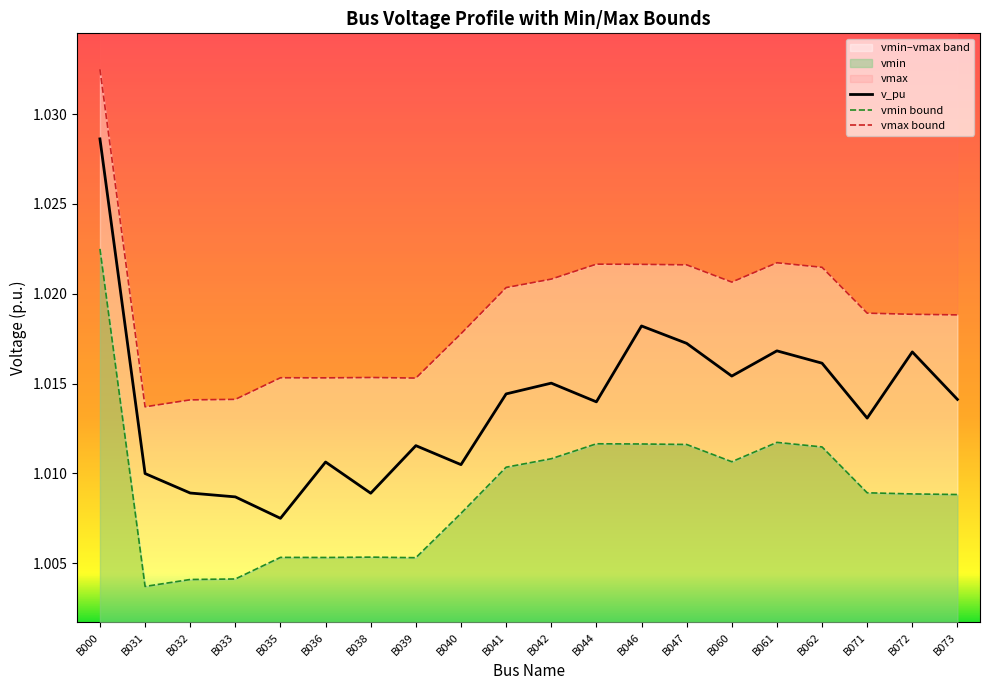

True or false: v_pu and vmax cross at least once.

False